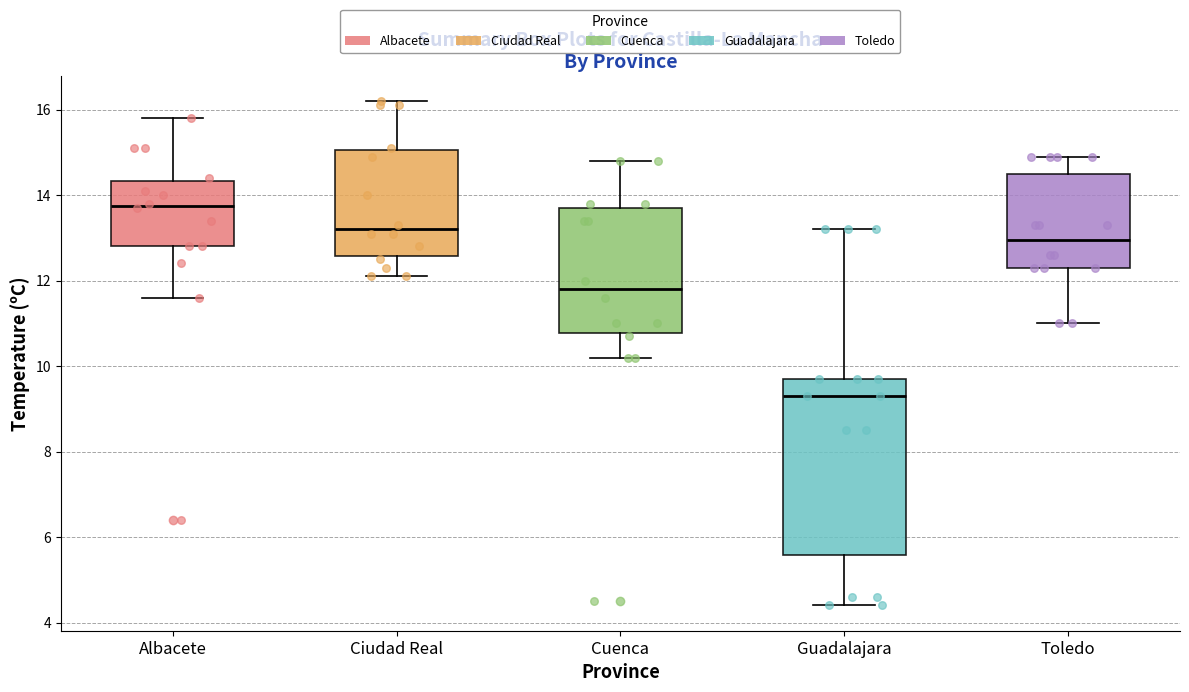

Comparing the boxes themselves (not the whiskers), which one is the tallest?

Guadalajara